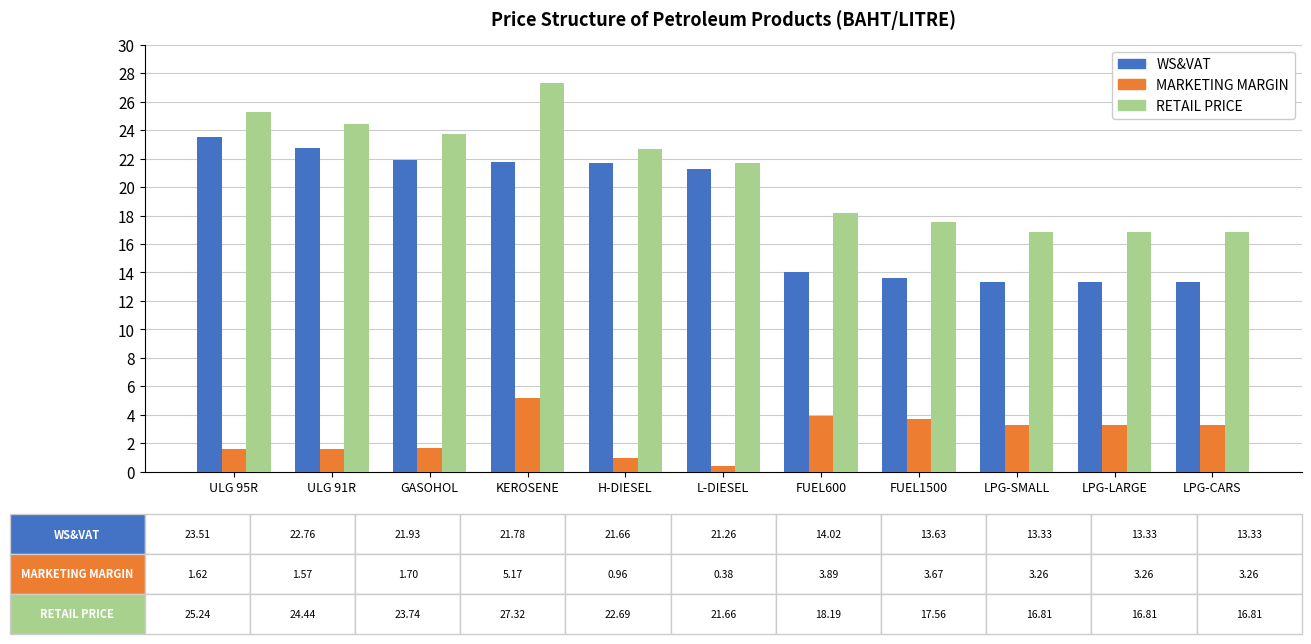

How many distinct data groups are displayed?

3